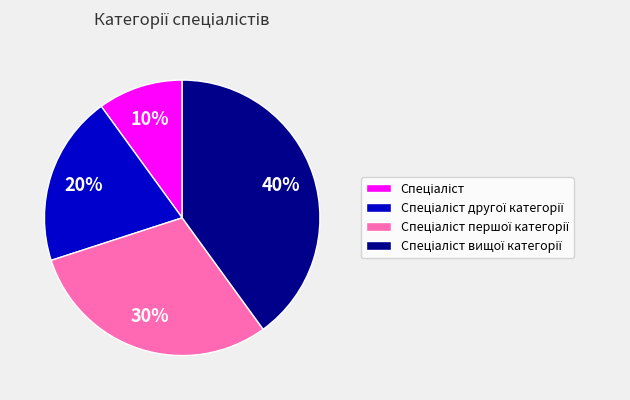

Is there a majority slice in this chart?

No